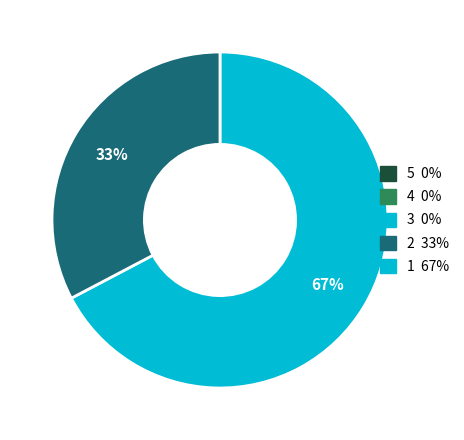

To the nearest percent, what is the average slice percentage?

50%